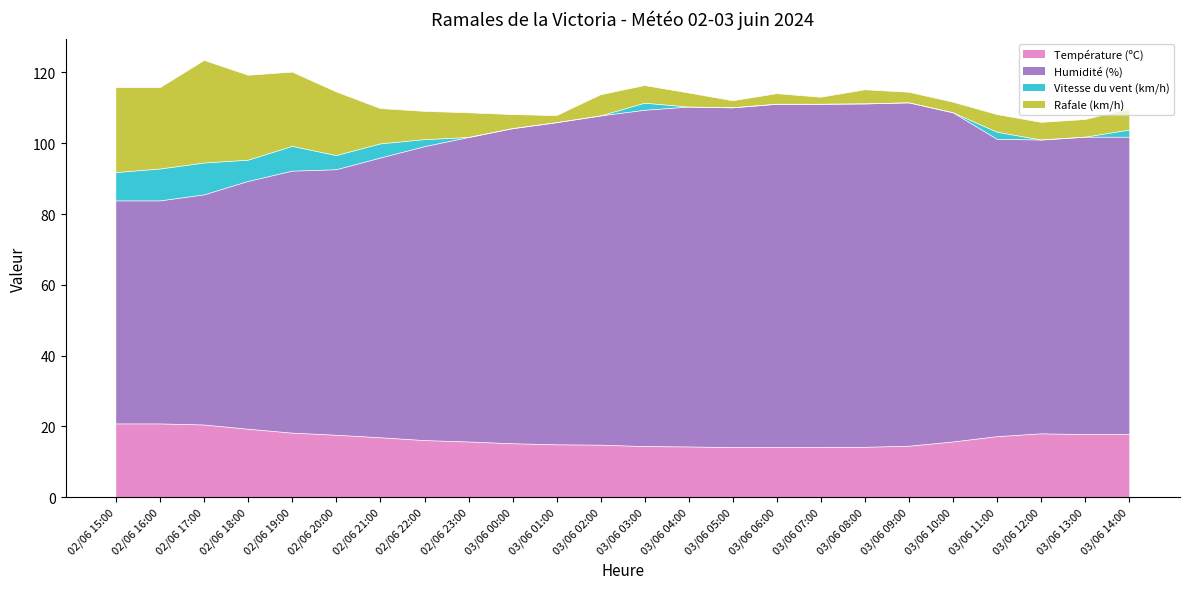

Where is the first local maximum for Température (ºC)?

03/06 12:00